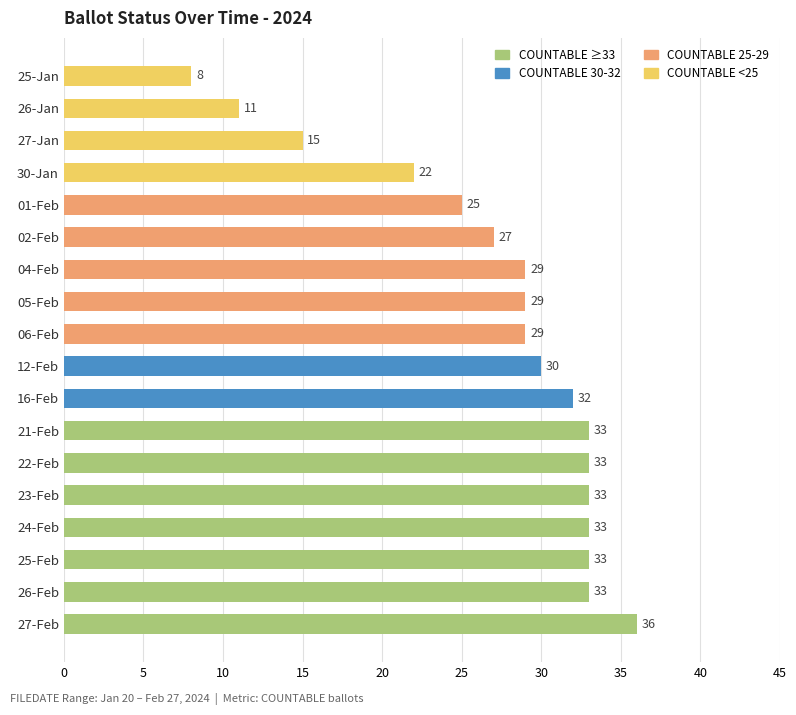

What is the ratio of the value at 30-Jan to the value at 27-Jan?

1.5